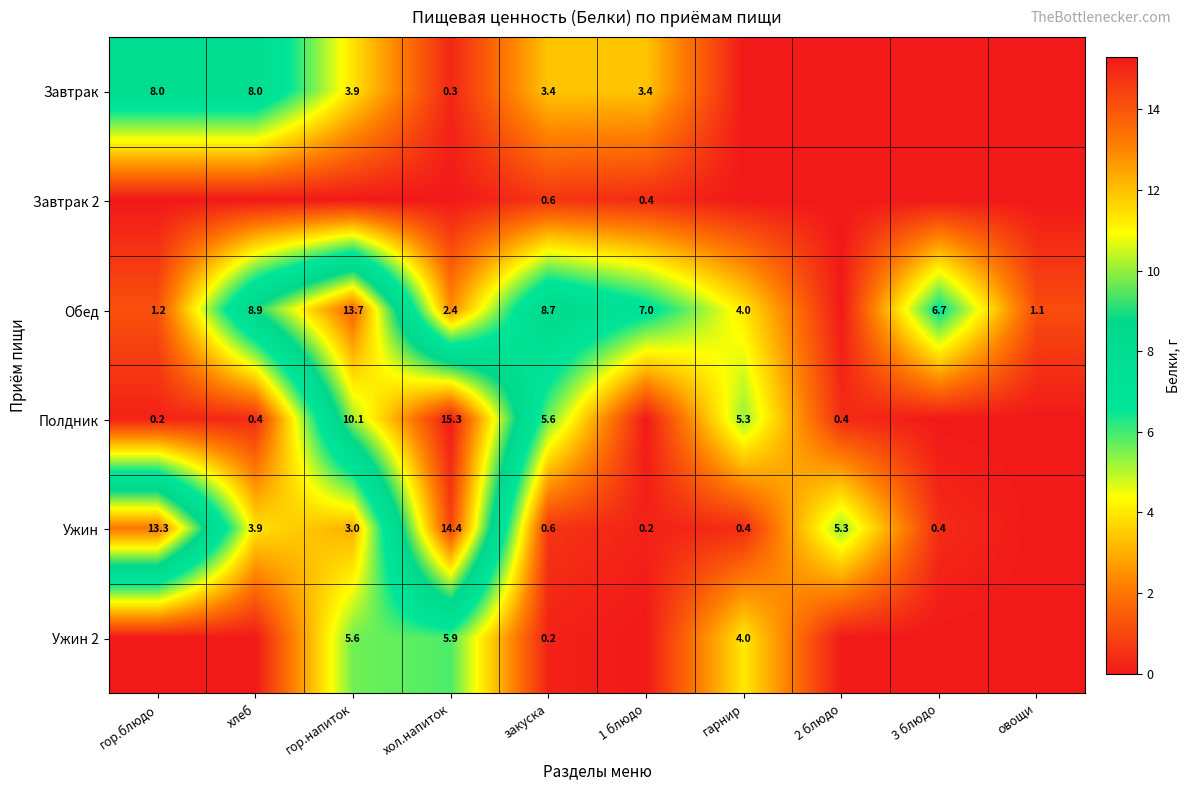

What is the spread (max minus min) of values at закуска?

8.5